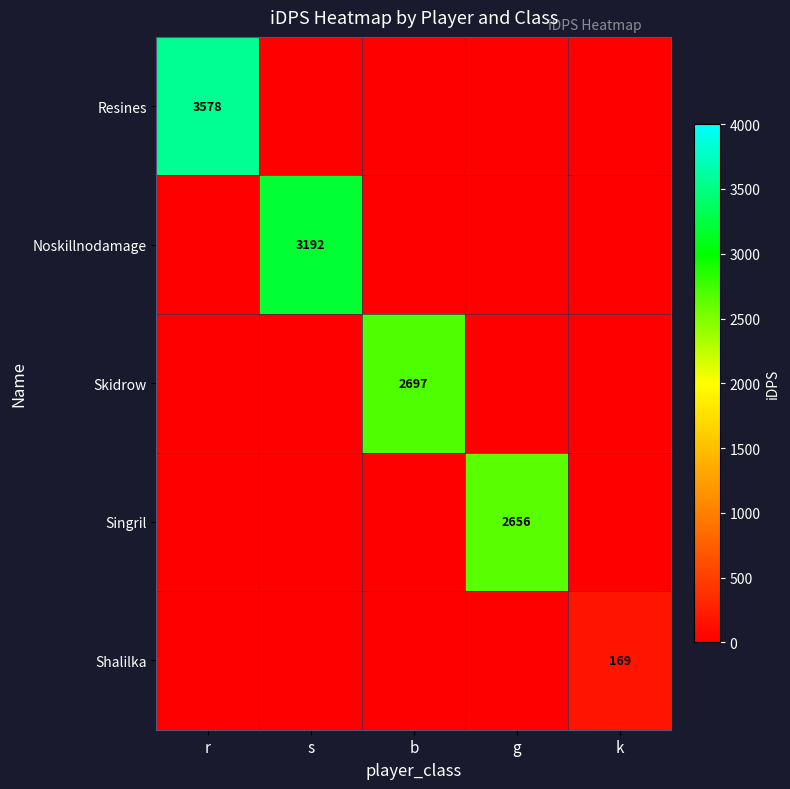

The value of Resines at r is 5972. True or false?

False